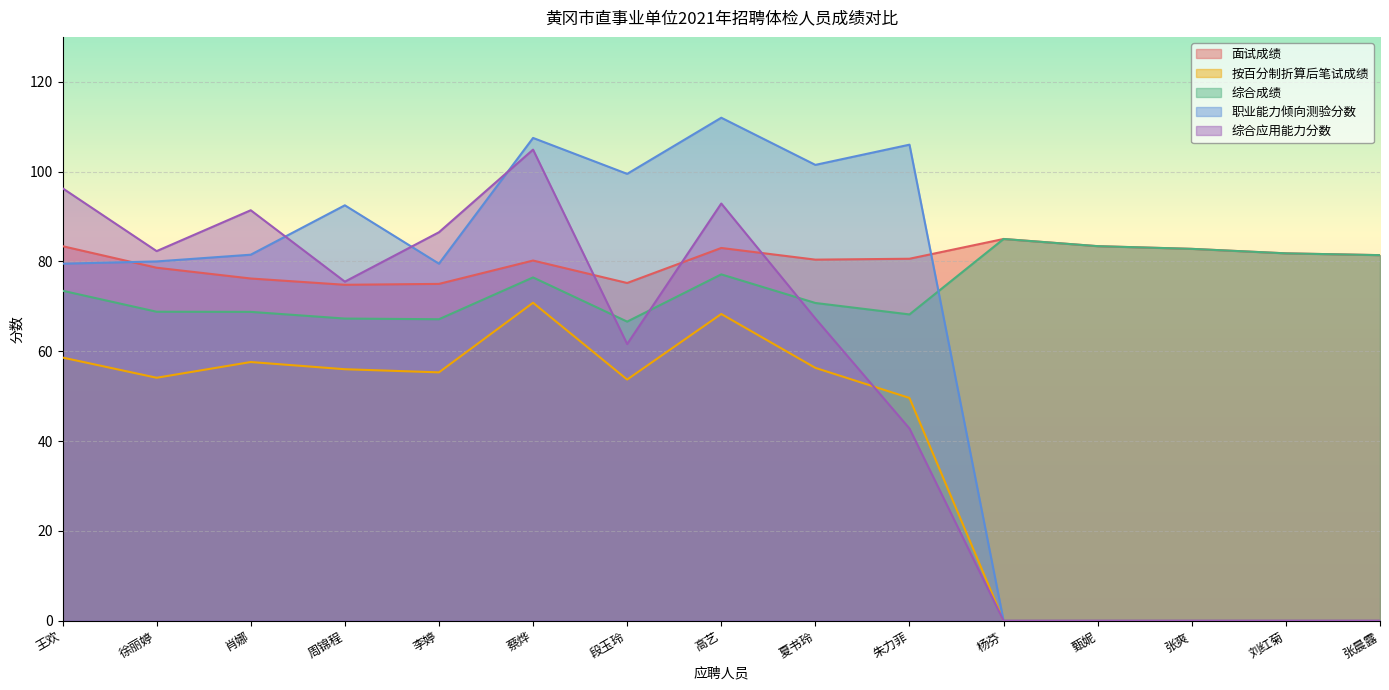

Is it true that 按百分制折算后笔试成绩 equals 54.1 at 徐丽婷?

True